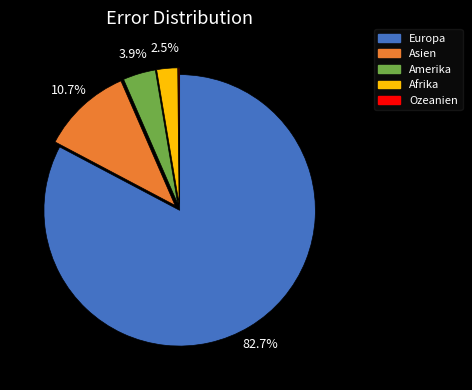

Which has a higher value, Europa or Afrika?

Europa